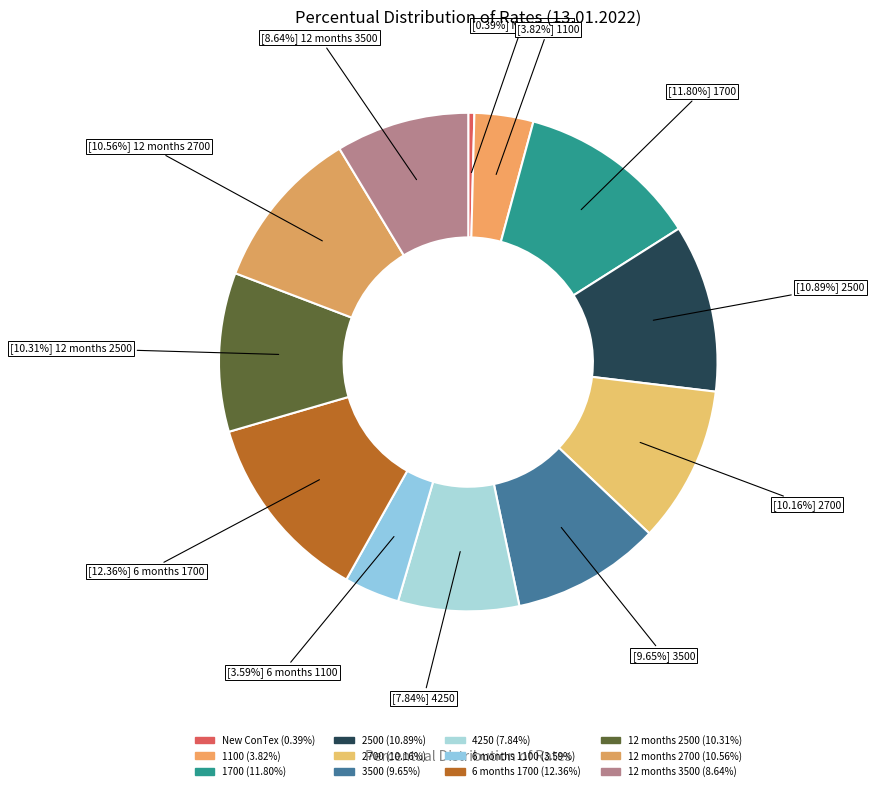

Is it true that 12 months 2700 is 11% of the pie?

True